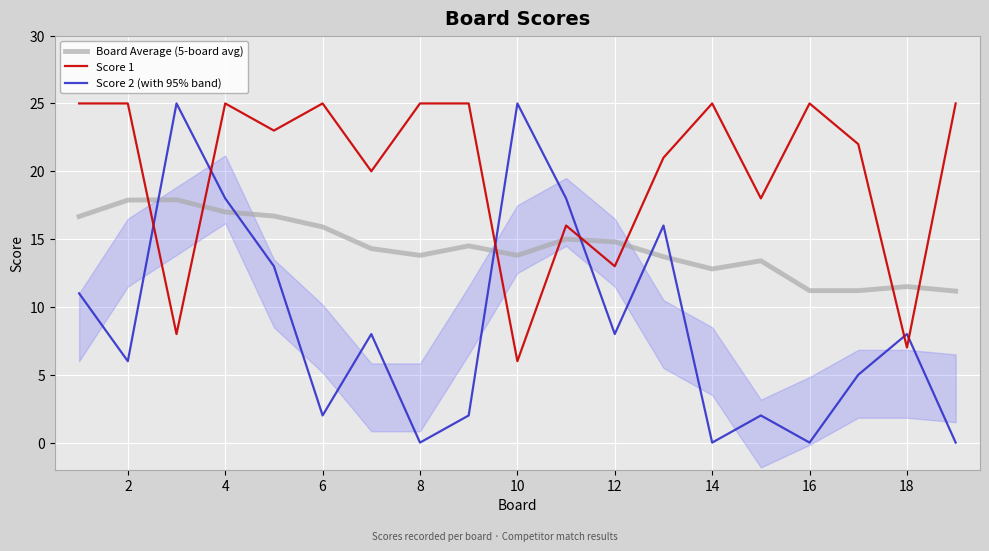

Is it true that Board Average (5-board avg) equals 3.9 at 12?

False